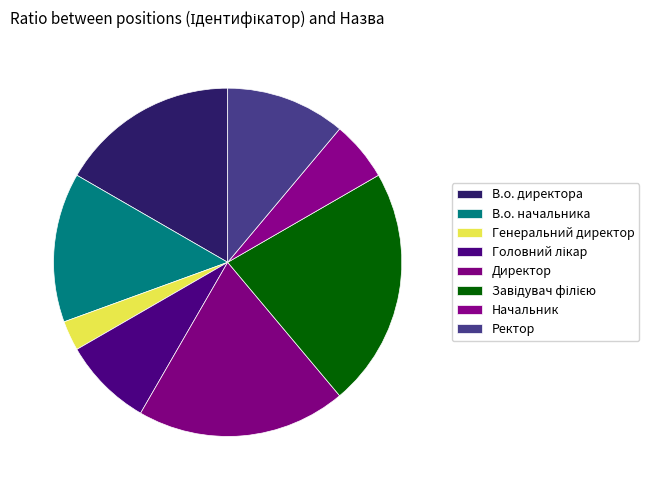

What percentage do Ректор and Директор together represent?

30.6%